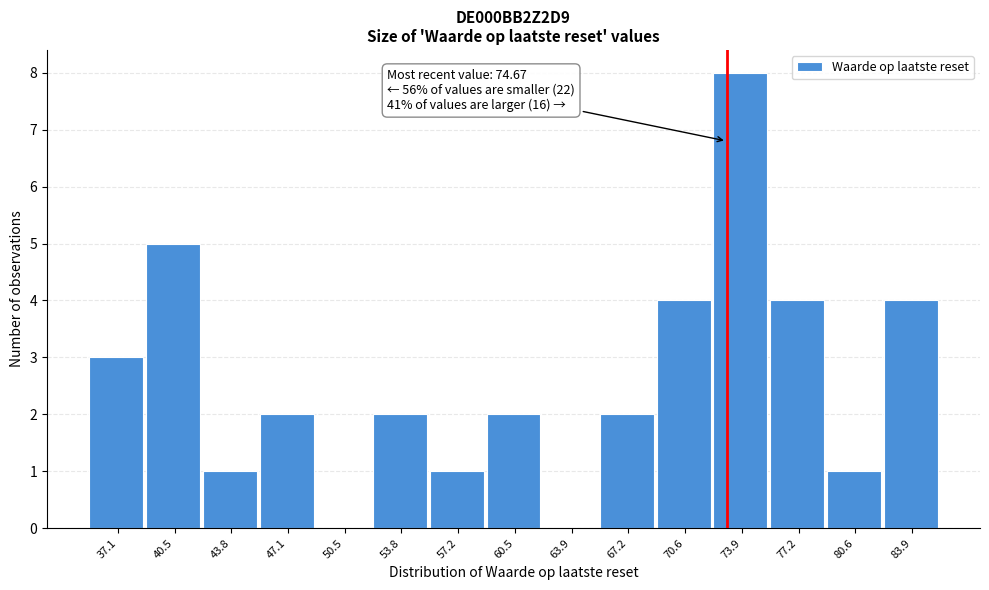

Reading left to right, extract all data points from this chart.

37.1=3	40.5=5	43.8=1	47.1=2	50.5=0	53.8=2	57.2=1	60.5=2	63.9=0	67.2=2	70.6=4	73.9=8	77.2=4	80.6=1	83.9=4